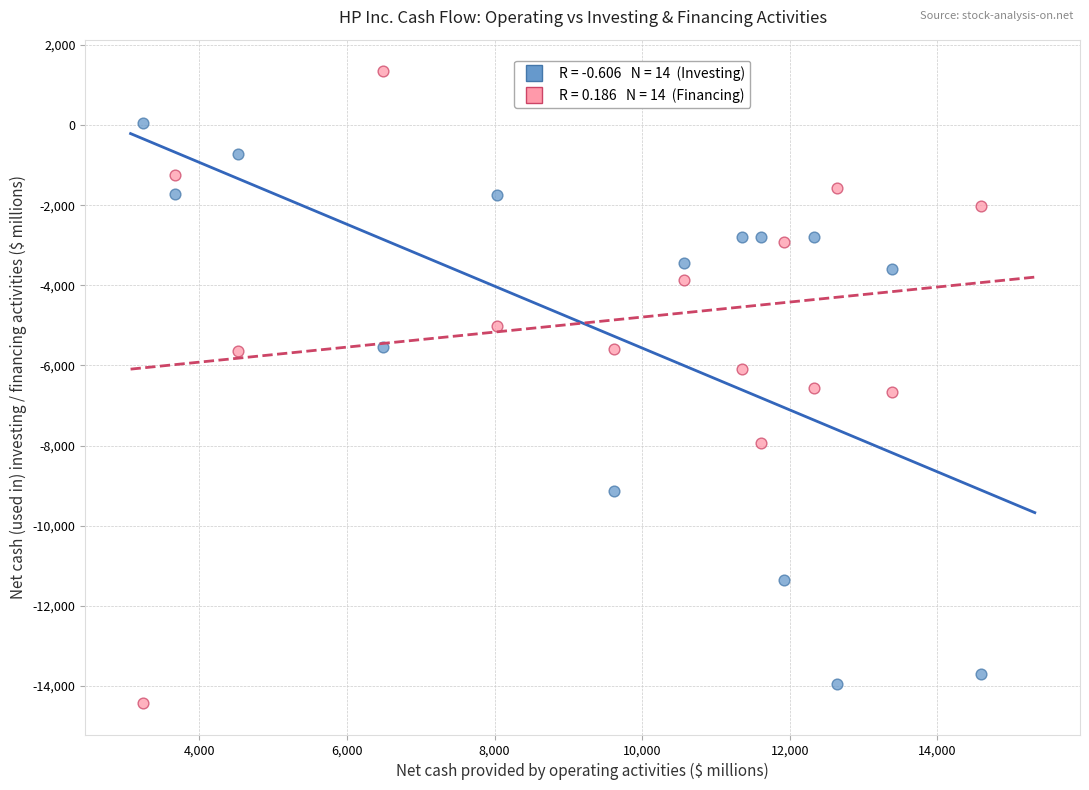

Across all data points, what is the range of Y values (max minus min)?

15767